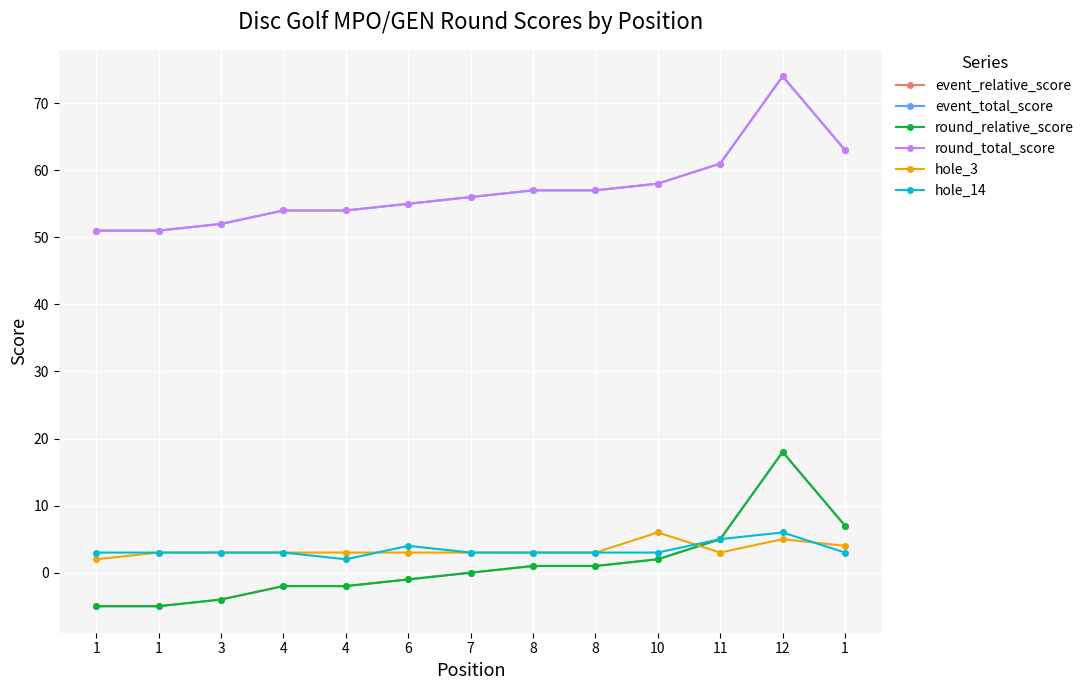

What is the difference between the maximum and minimum values in the hole_3 series?

4